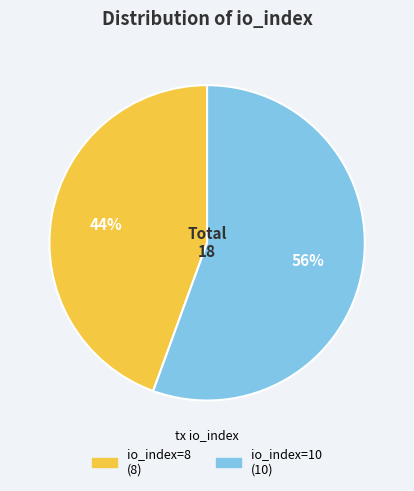

Which category has the biggest portion of the pie?

io_index=10